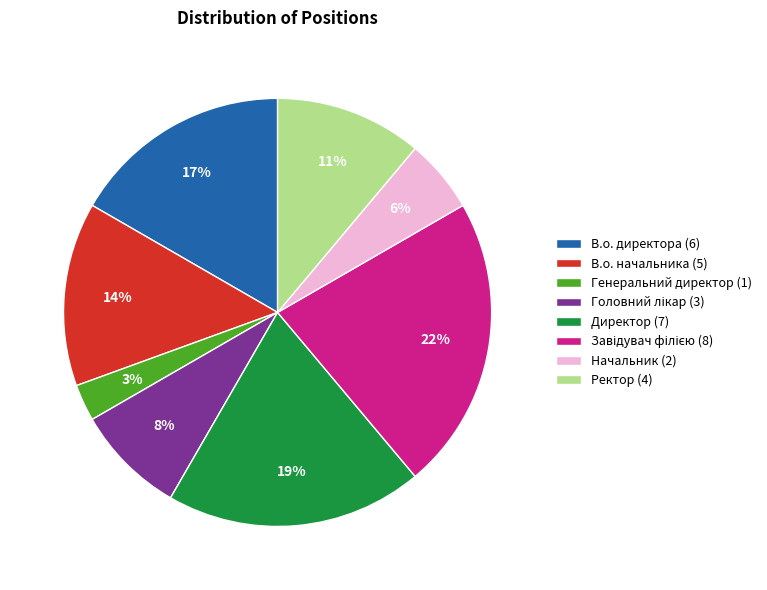

Which category has the smallest portion of the pie?

Генеральний директор